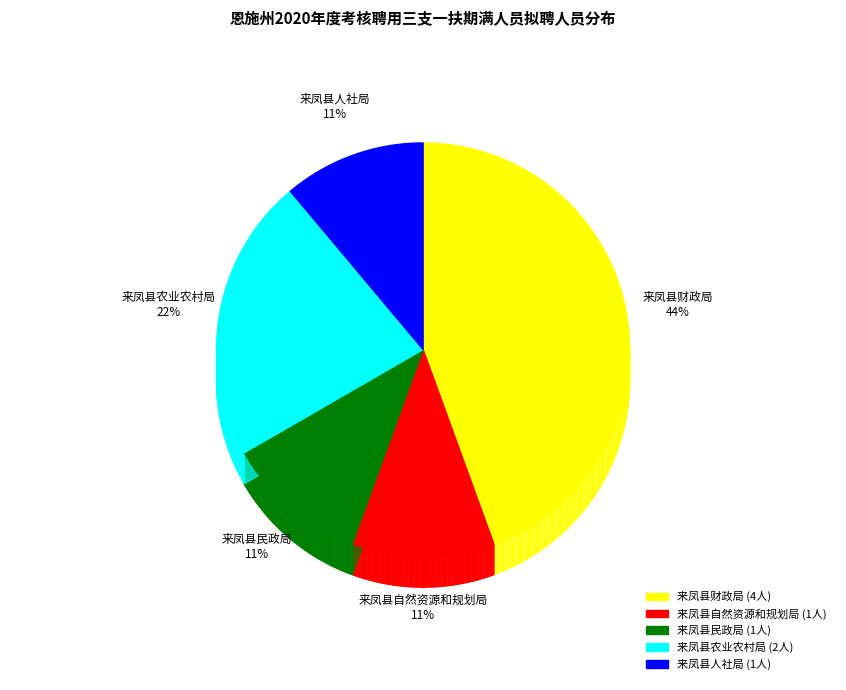

Is there any slice that represents more than half of the pie?

No